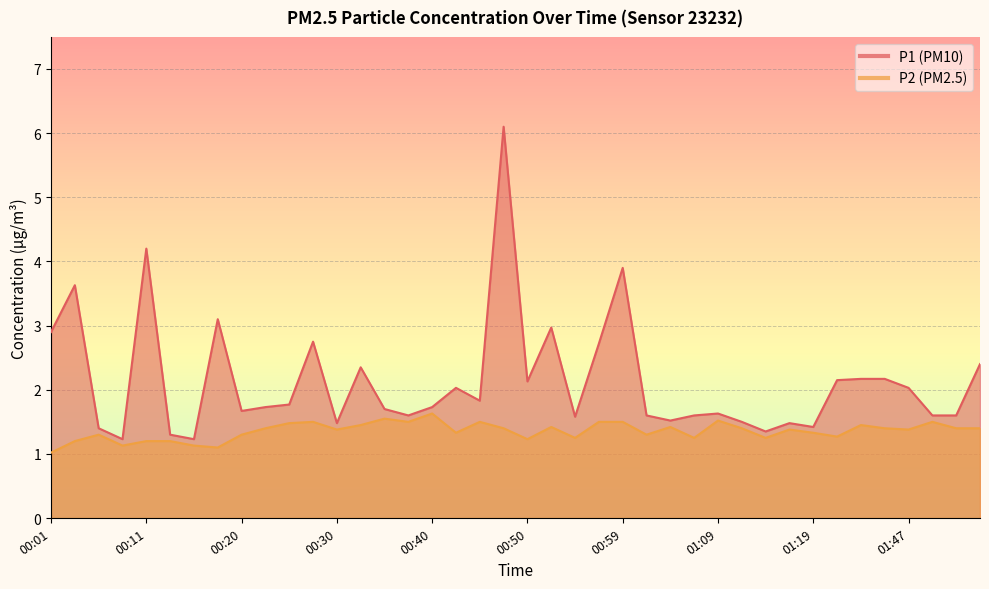

What position from the right is 01:19?

8